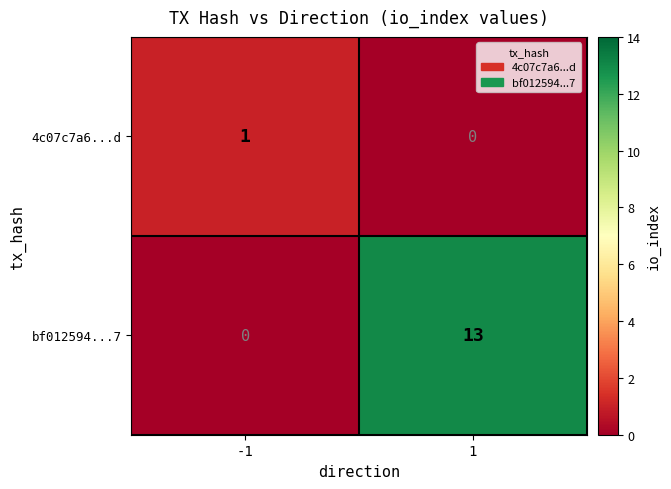

What is the difference between the bf012594...7 values at -1 and 1?

13